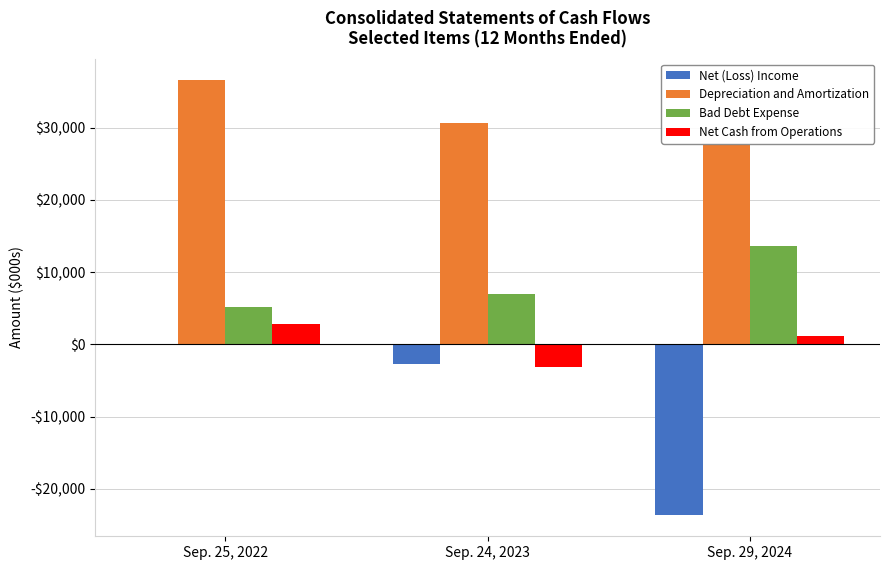

What is the sum of the Bad Debt Expense values at Sep. 29, 2024 and Sep. 25, 2022?

18823